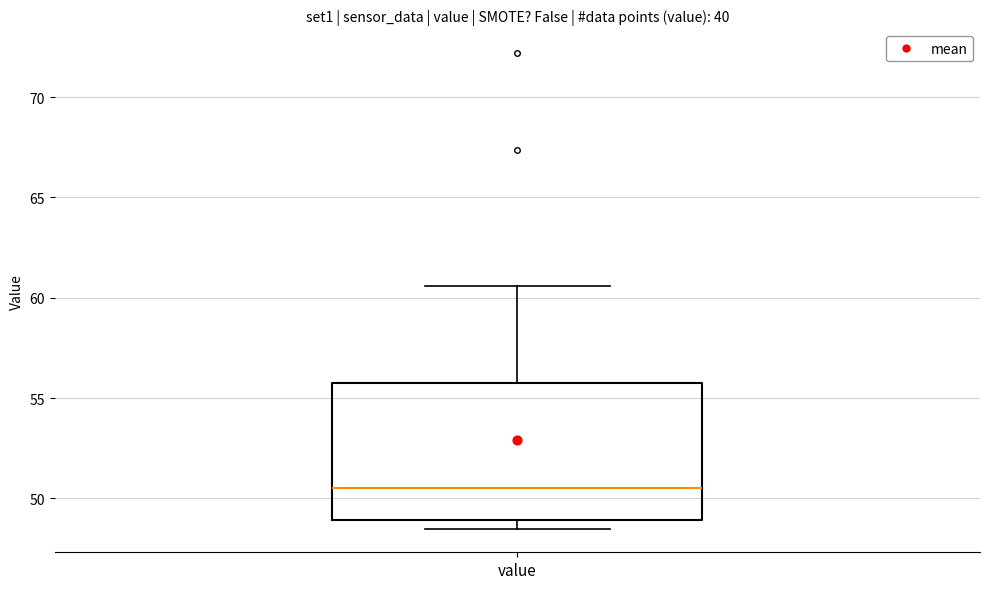

Where is the lower edge of the box for value on the y-axis? The values are not printed on the chart, so give them approximately, as read against the axis.

49.0